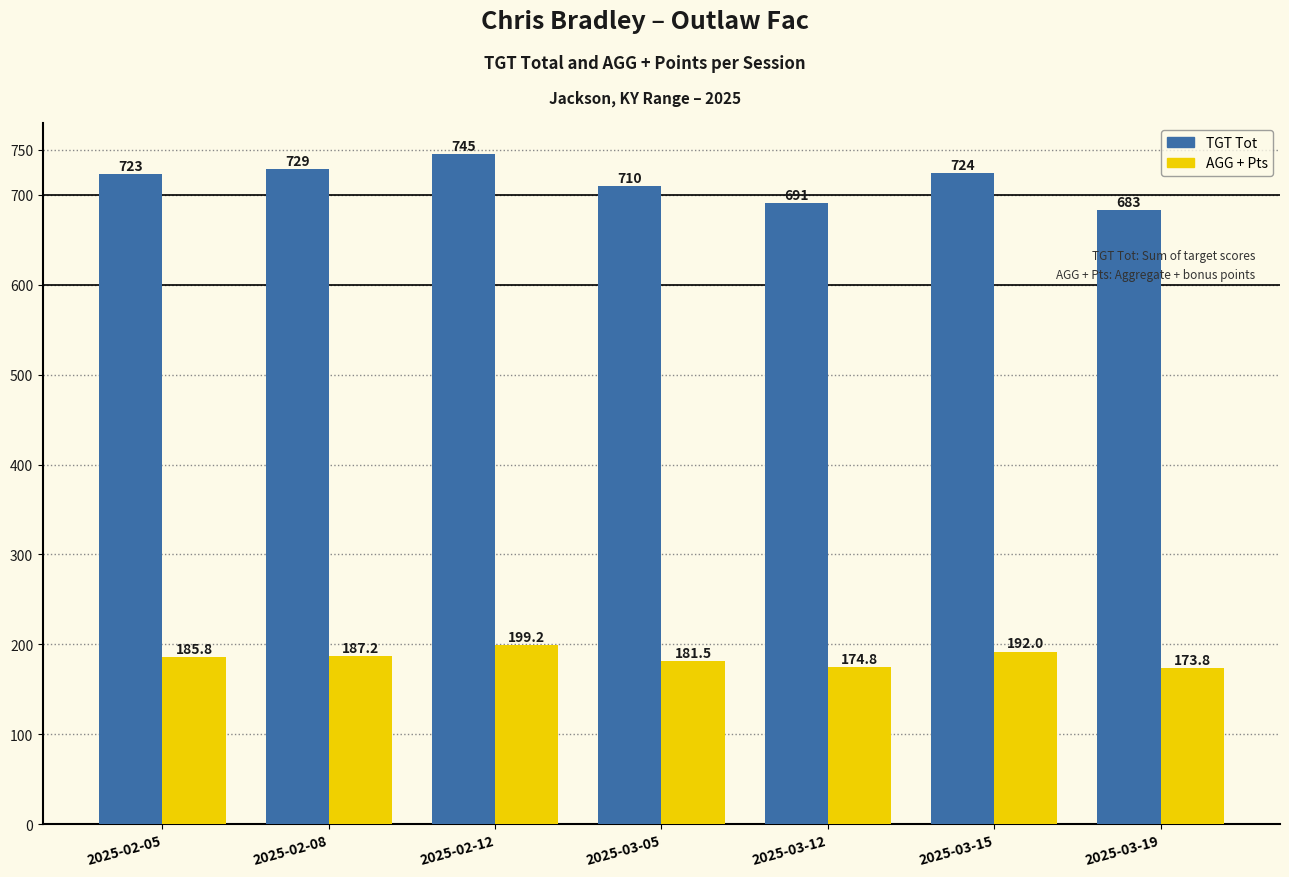

Where is AGG + Pts nearest to the value 186?

2025-02-05